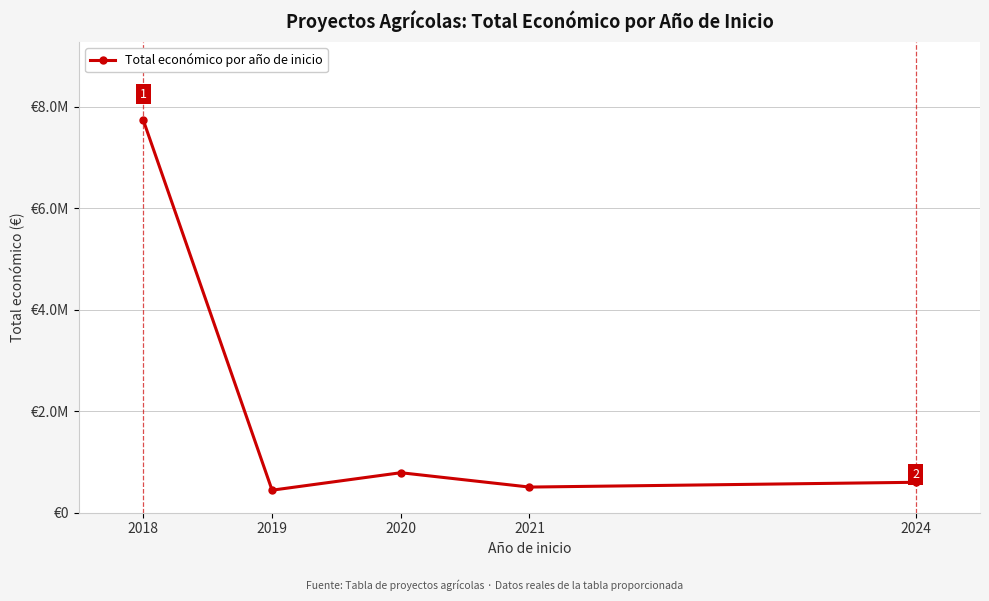

Where is the first local minimum?

2019